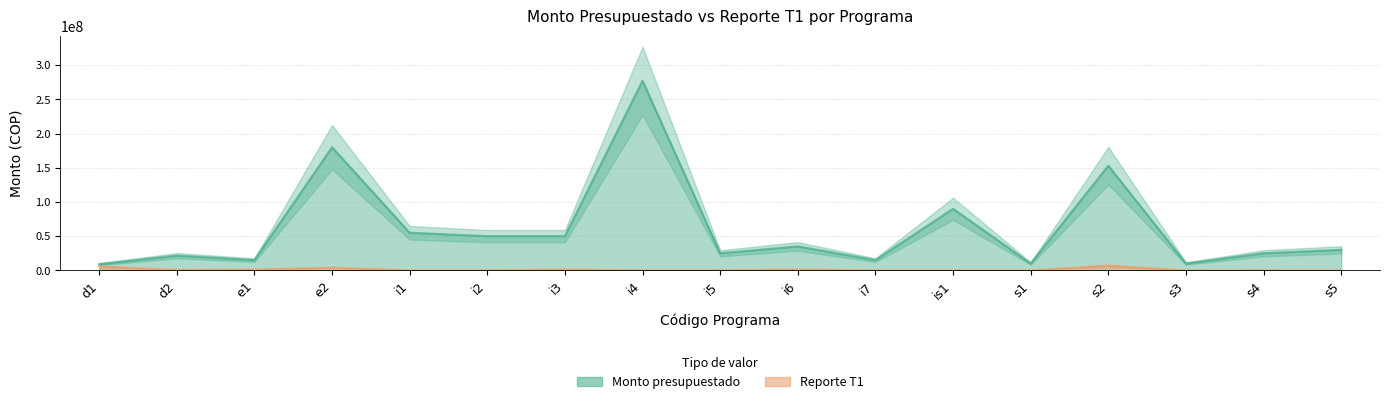

What is the difference between the maximum and minimum values in the Monto presupuestado series?

268000000